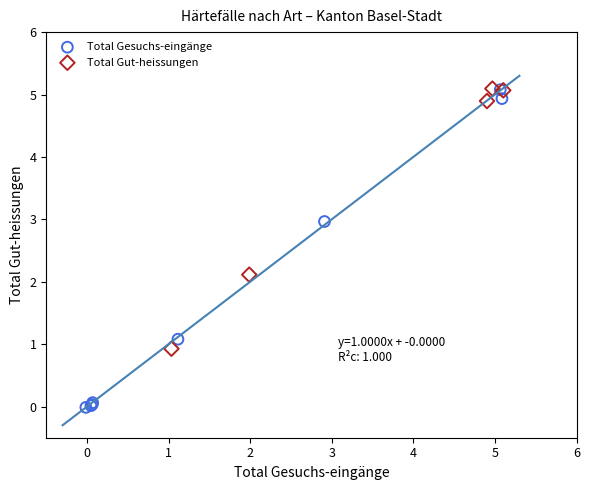

Which series reaches the minimum Y coordinate?

Total Gesuchs-eingänge